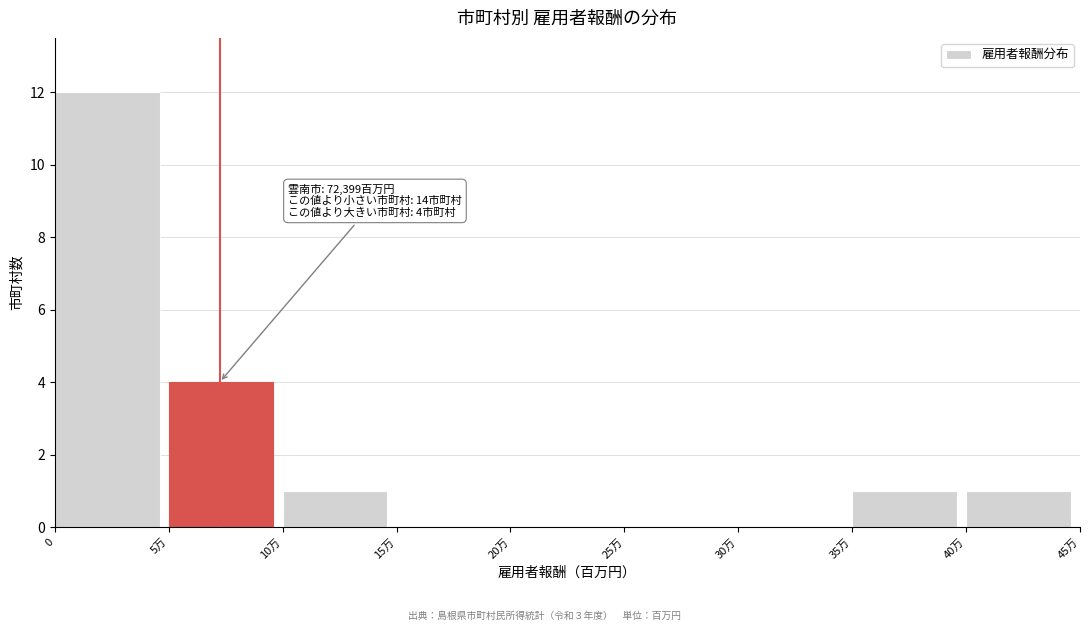

Reading left to right, extract all data points from this chart.

0=12	5万=4	10万=1	15万=0	20万=0	25万=0	30万=0	35万=1	40万=1